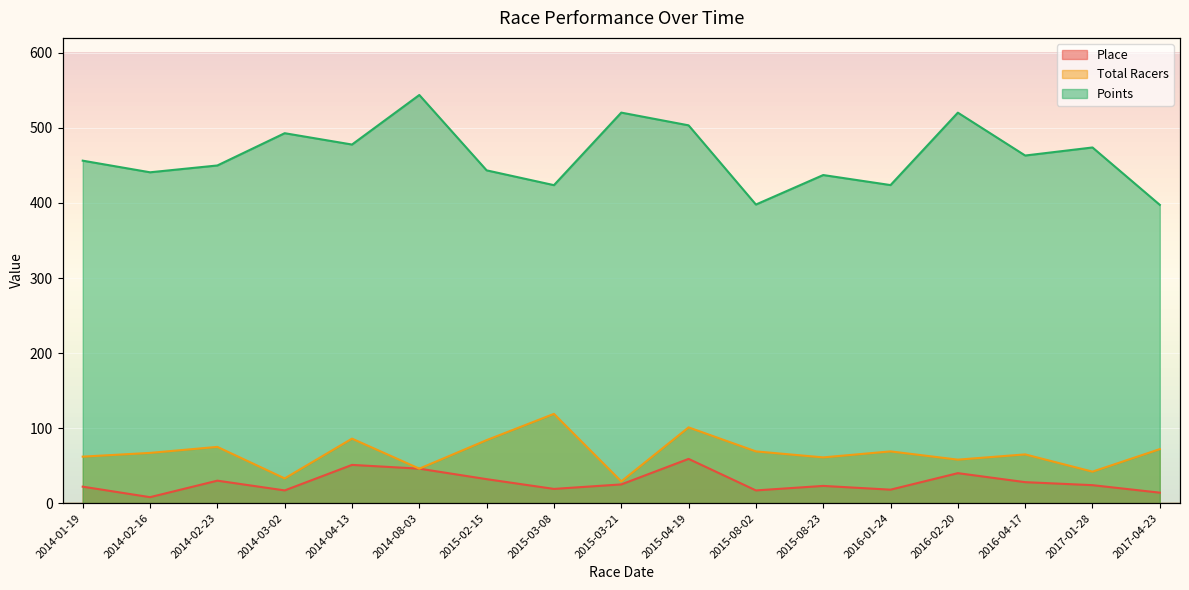

Where is Points nearest to the value 470?

2017-01-28